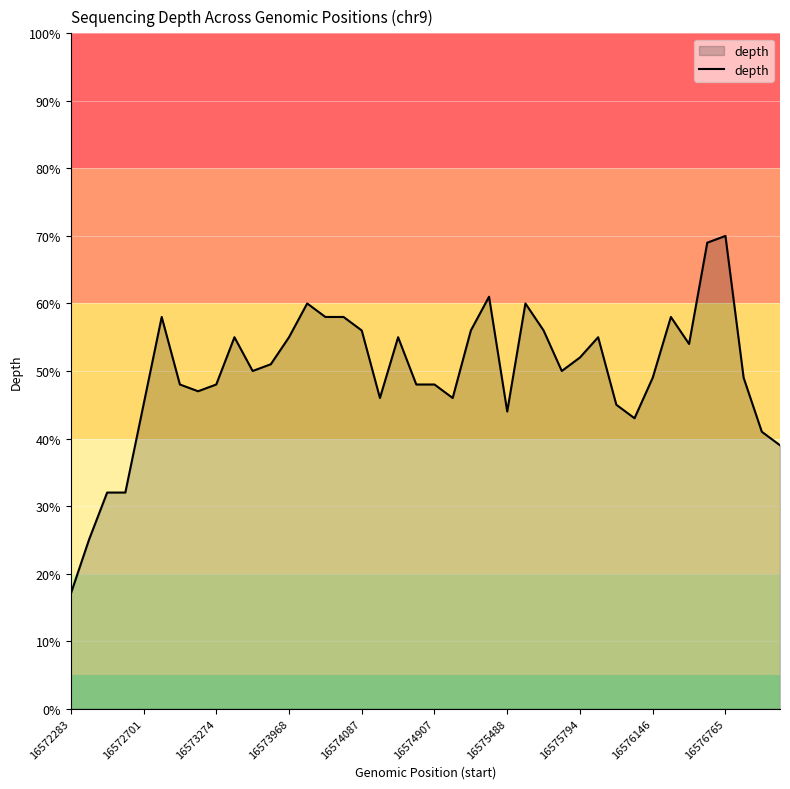

What is the difference between the maximum and minimum values?

53